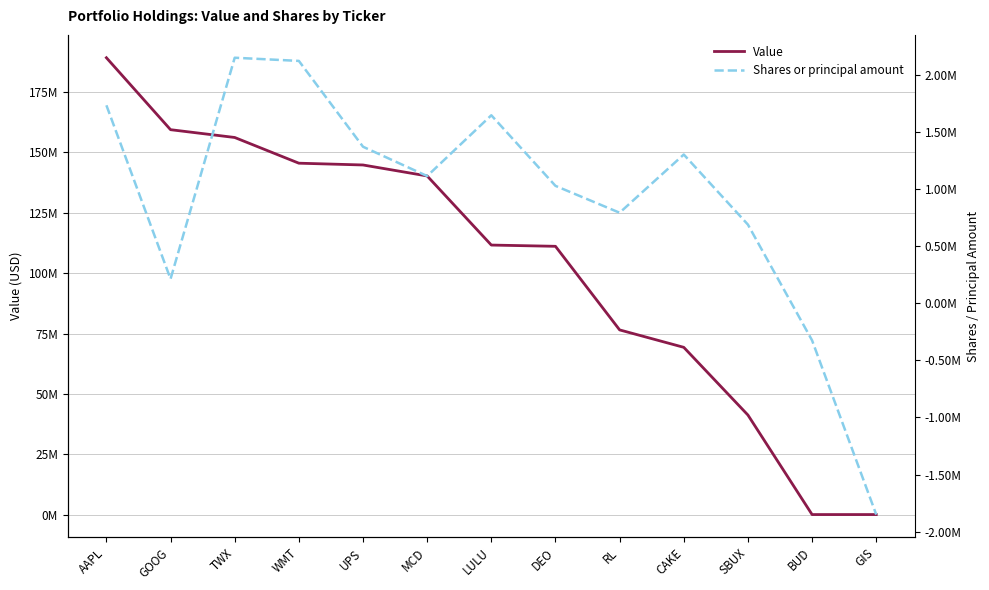

Count the number of data series in this chart.

2